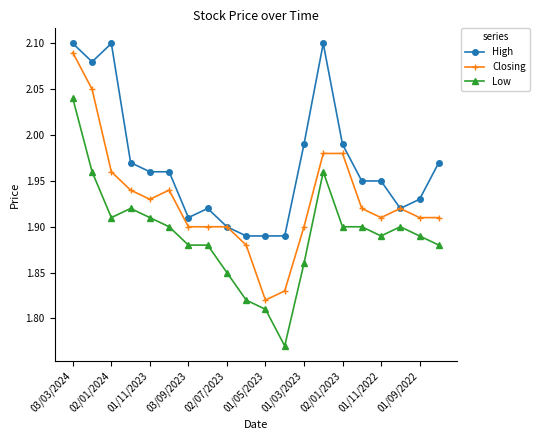

Rank the series by their average value, from lowest to highest.

Low, Closing, High